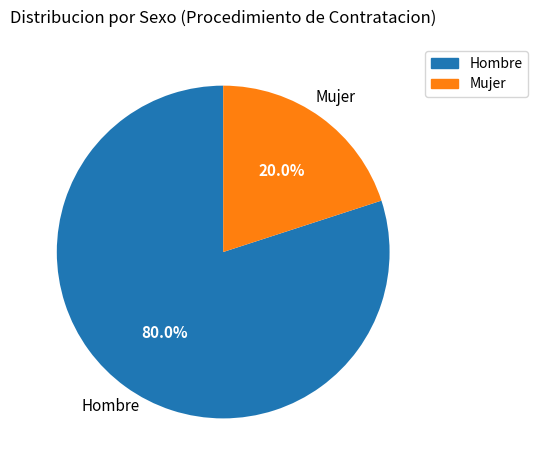

Between Mujer and Hombre, which is larger?

Hombre